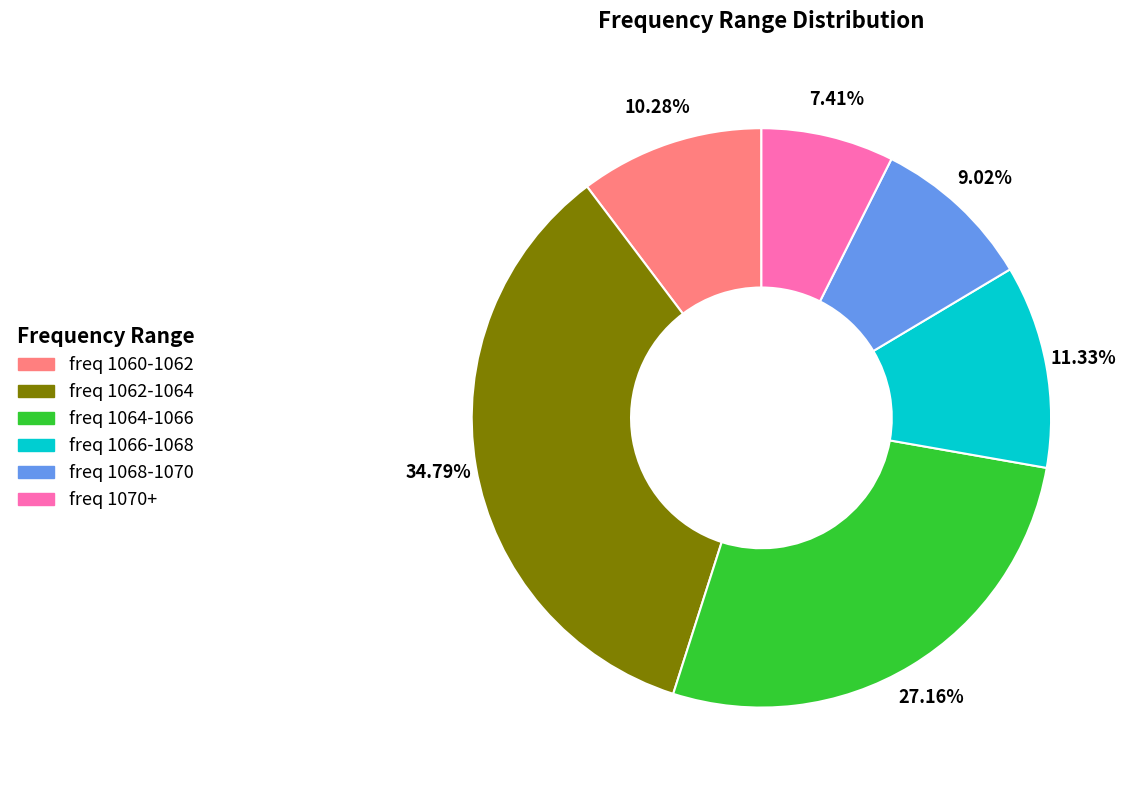

Does any single category account for the majority?

No